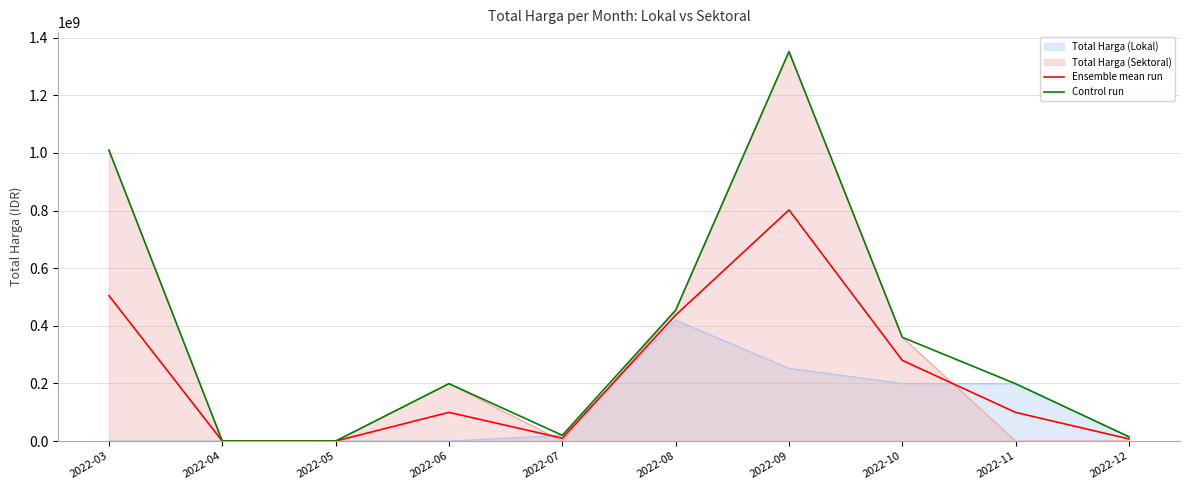

Between 2022-04 and 2022-10, which series saw the biggest shift?

Control run